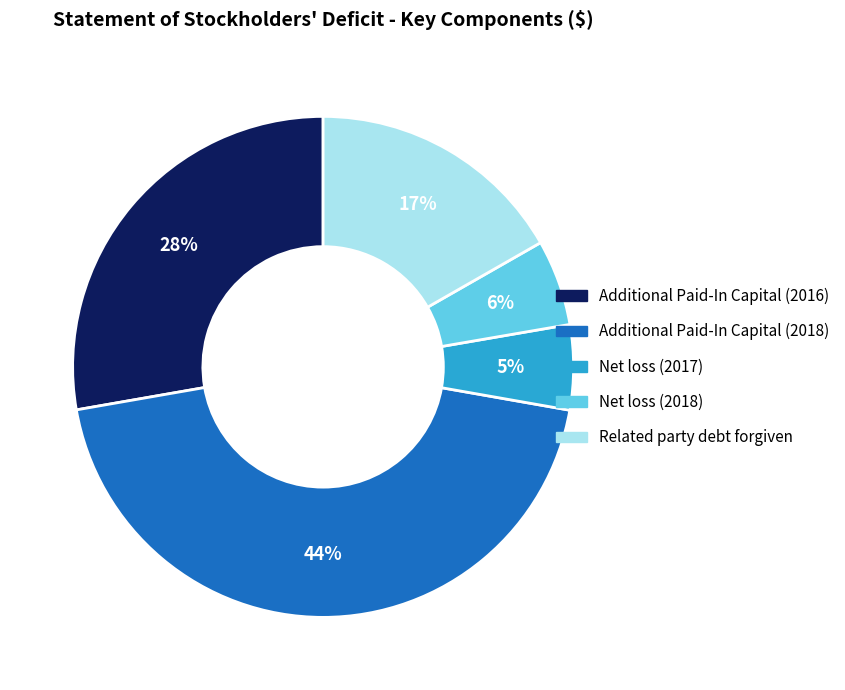

How many segments does this pie chart have?

5